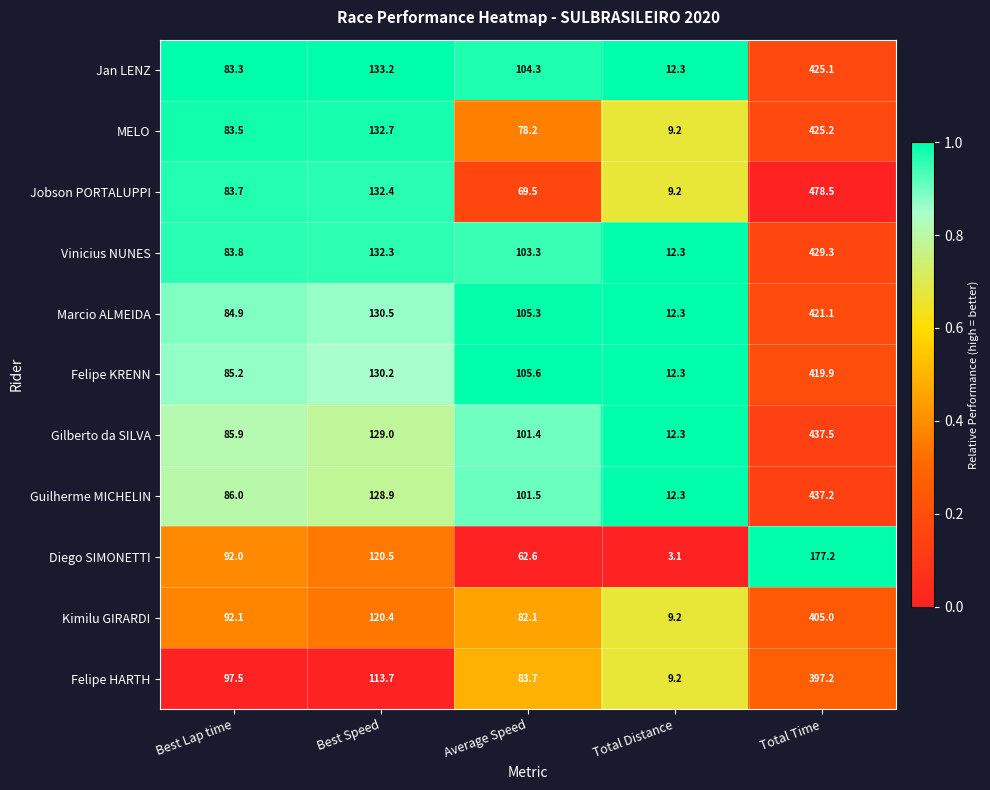

Where is MELO nearest to the value 217?

Best Speed